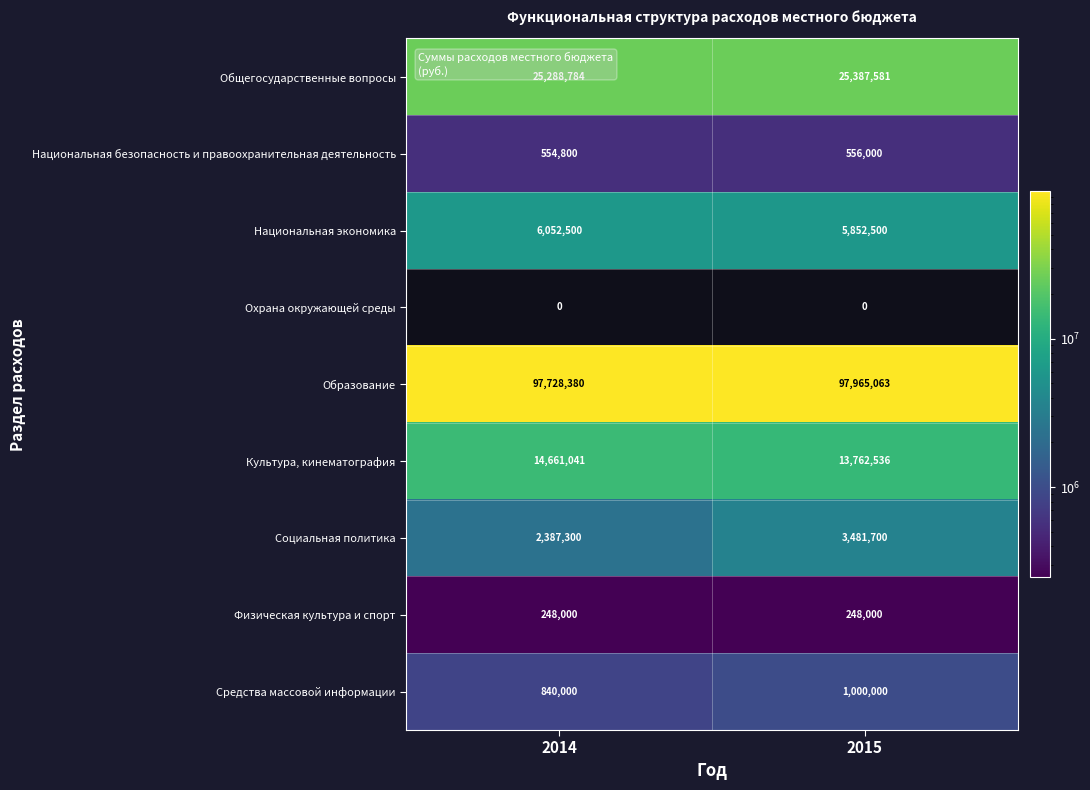

True or false: Национальная экономика has a value of 5852500 at 2015.

True